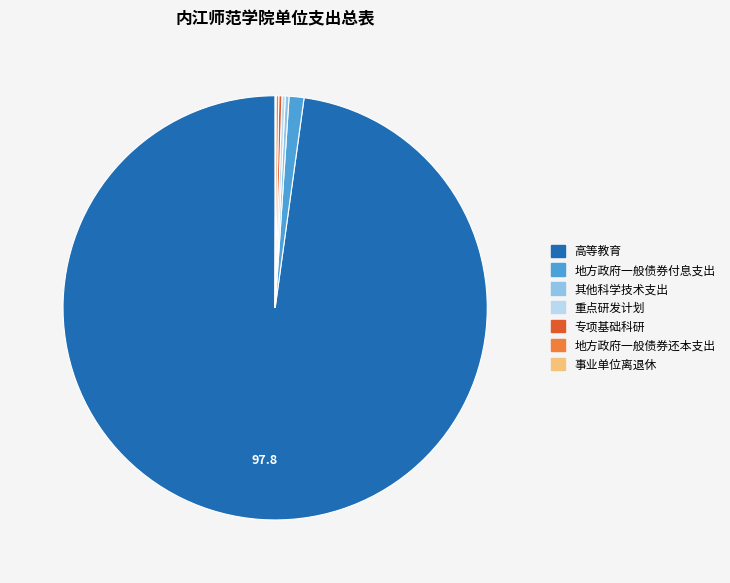

What is the largest slice in the pie chart?

高等教育